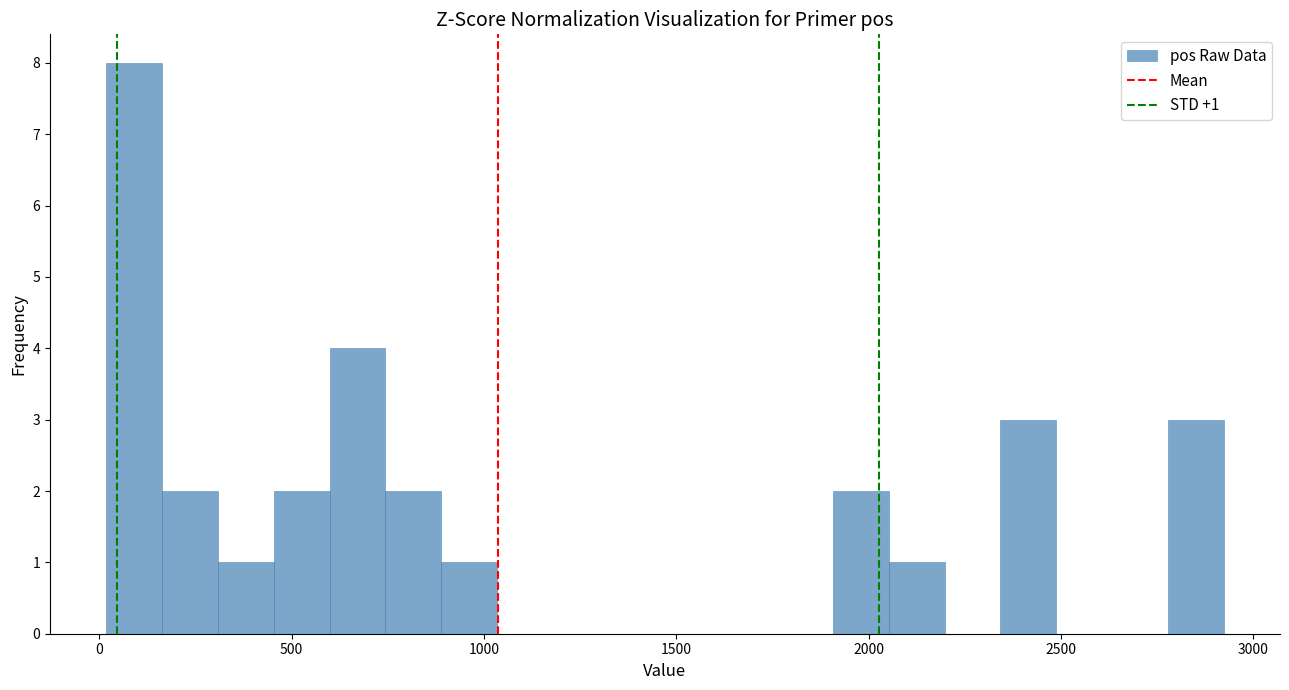

Around what value on the x-axis is the tallest bar? Give the approximate position of its centre, as read against the axis.

100